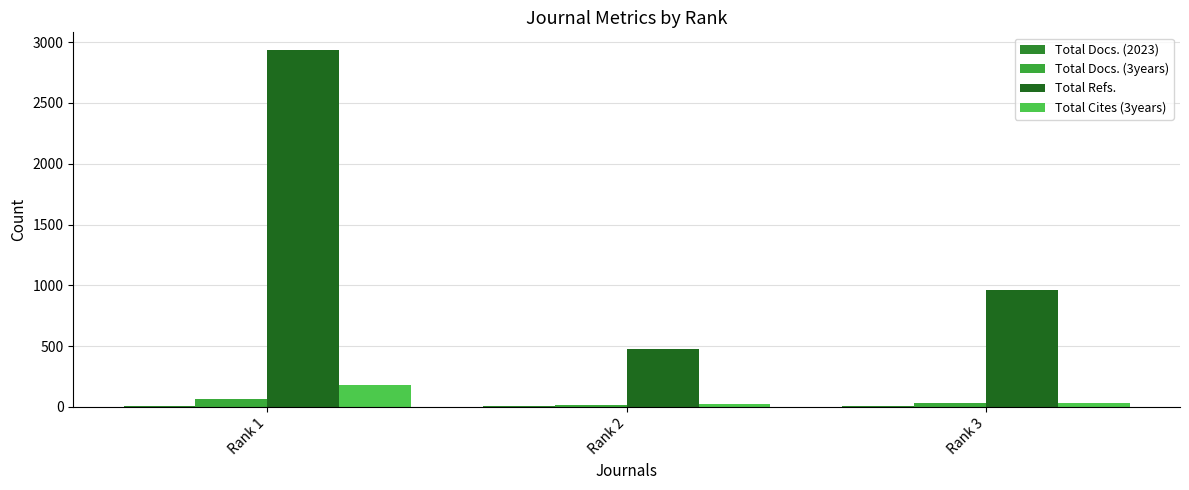

How many series are shown in this chart?

4